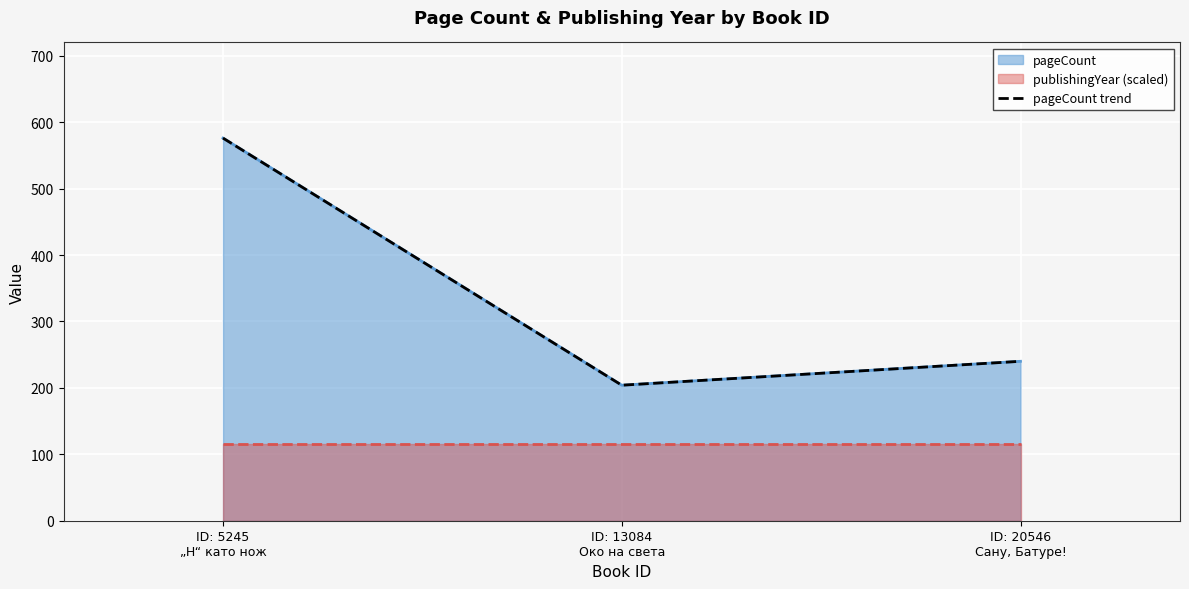

List the labels in order of value, largest first.

ID: 5245
„H“ като нож, ID: 20546
Сану, Батуре!, ID: 13084
Око на света